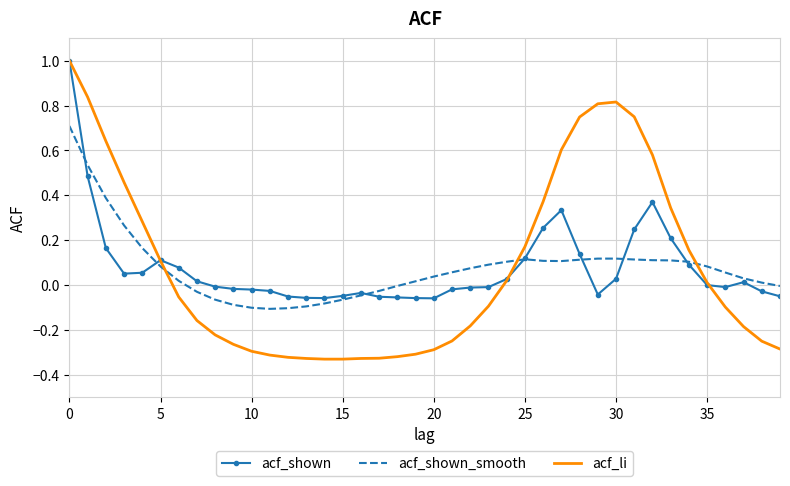

What is the greatest value displayed?

1.0